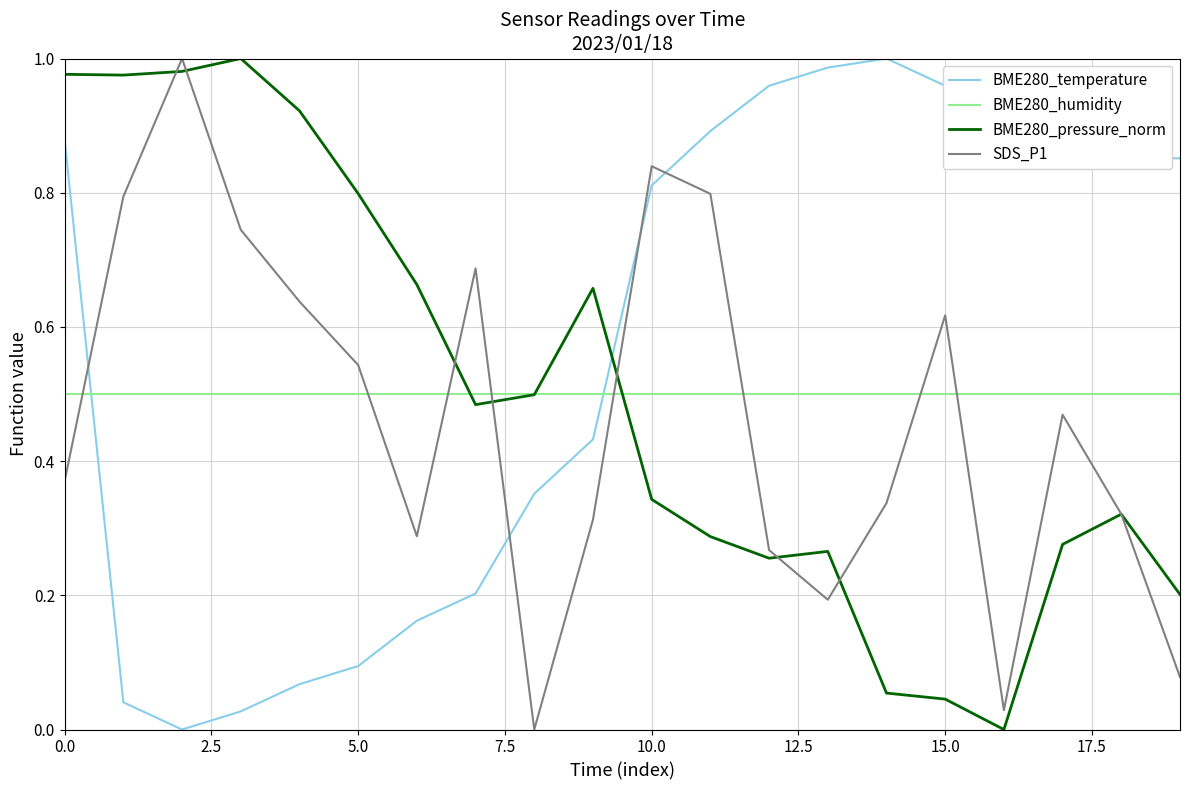

True or false: BME280_humidity and BME280_temperature intersect in this chart.

True